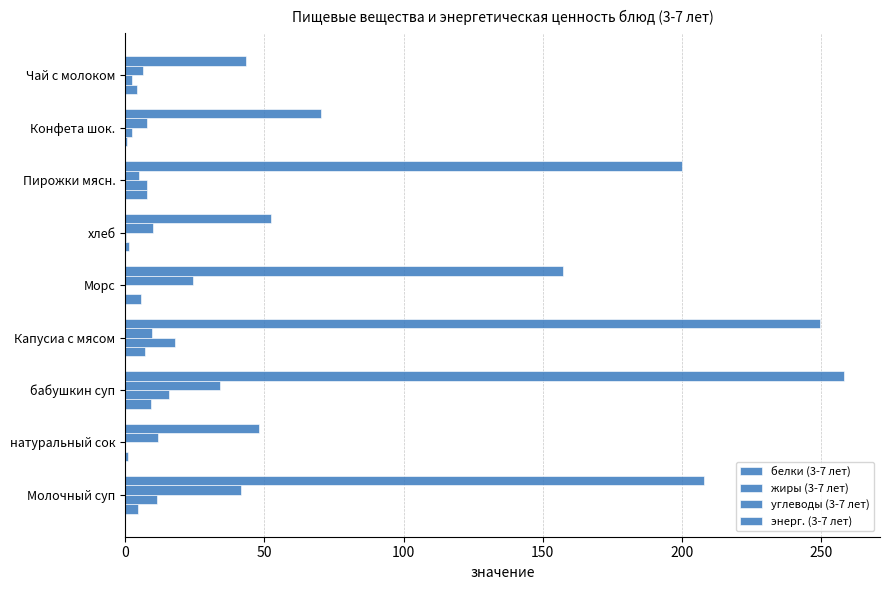

What is the value of the жиры (3-7 лет) bar at the 7th from the left?

7.8